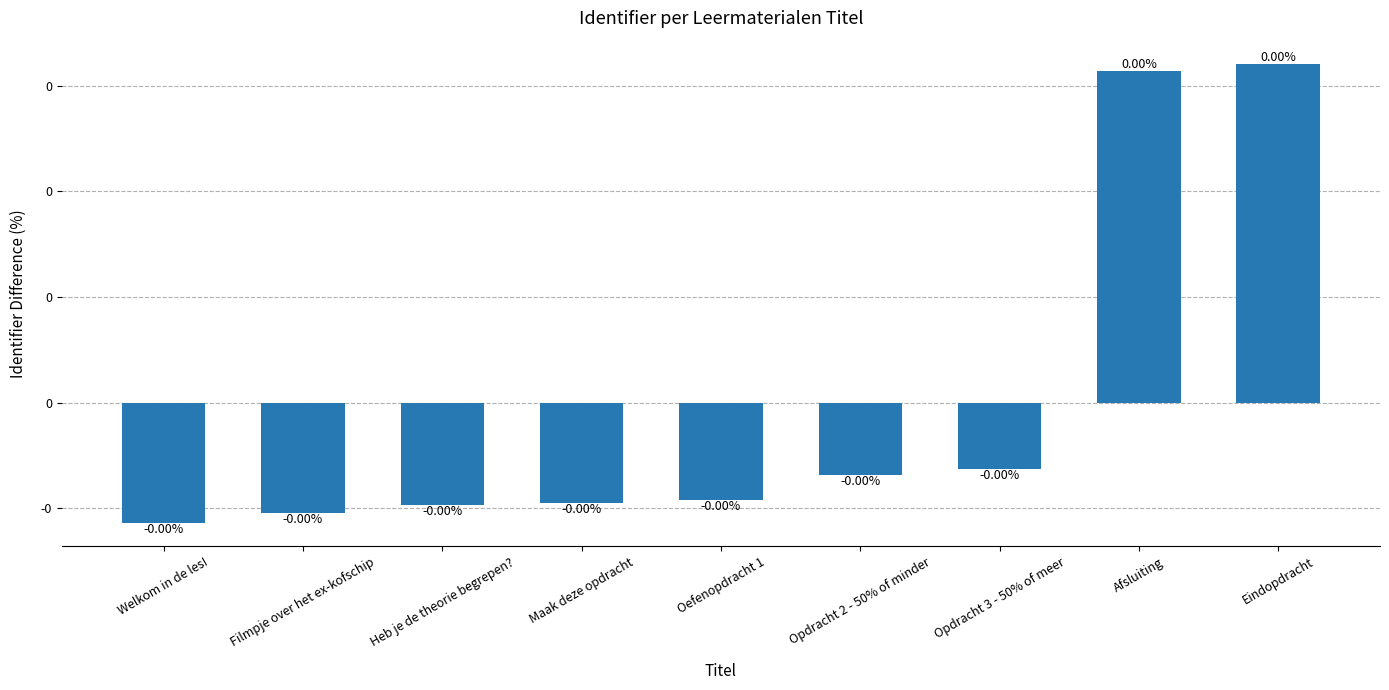

True or false: the data shows -0.0 at Welkom in de les!.

True